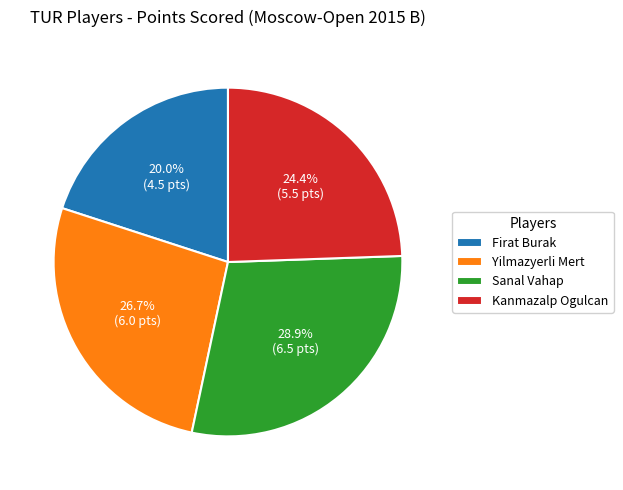

What is the ratio of the value at Kanmazalp Ogulcan to the value at Firat Burak?

1.2